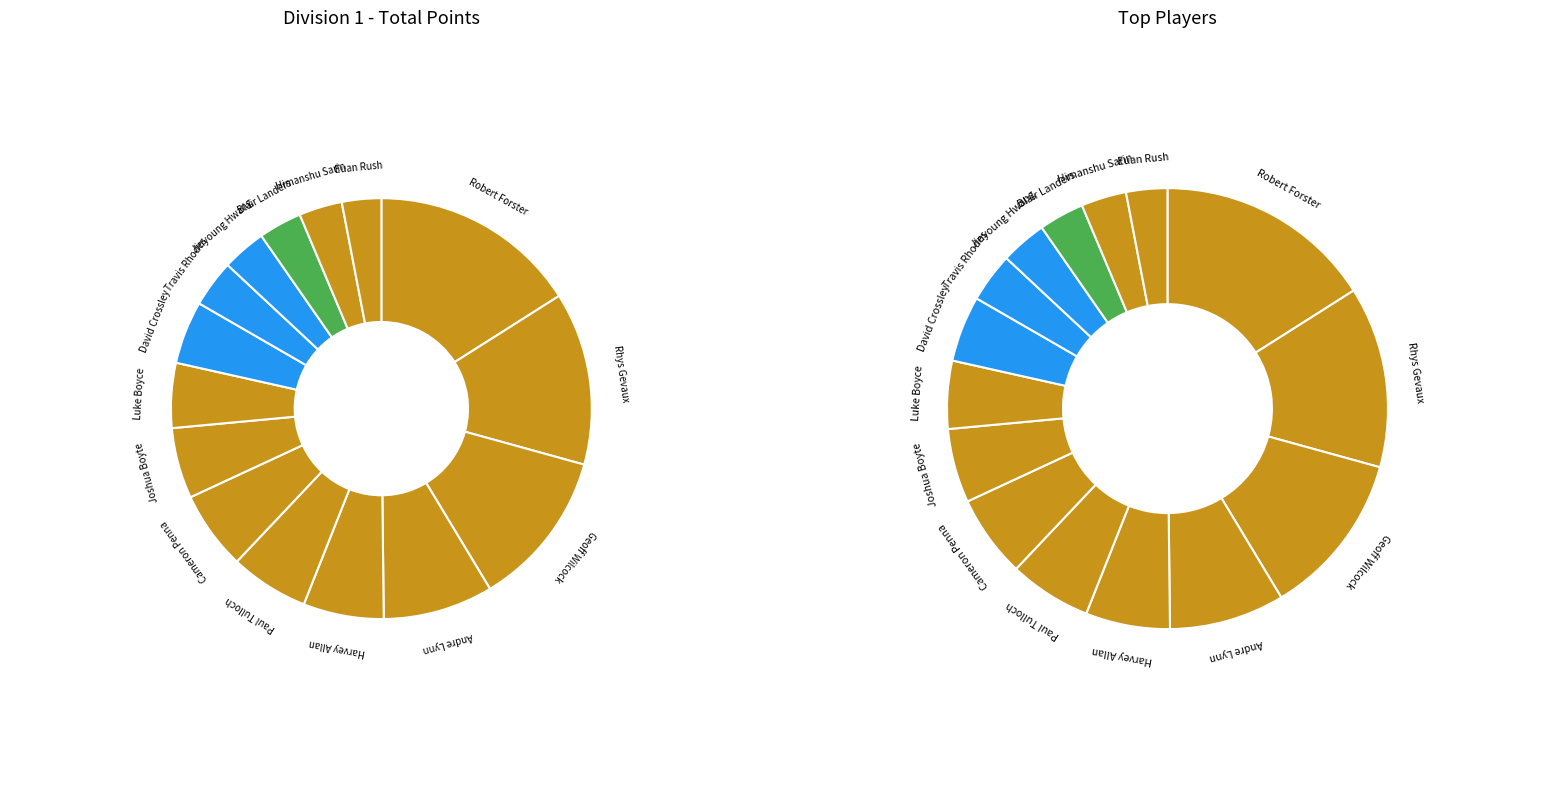

True or false: Himanshu Sarin accounts for 3% of the total.

True